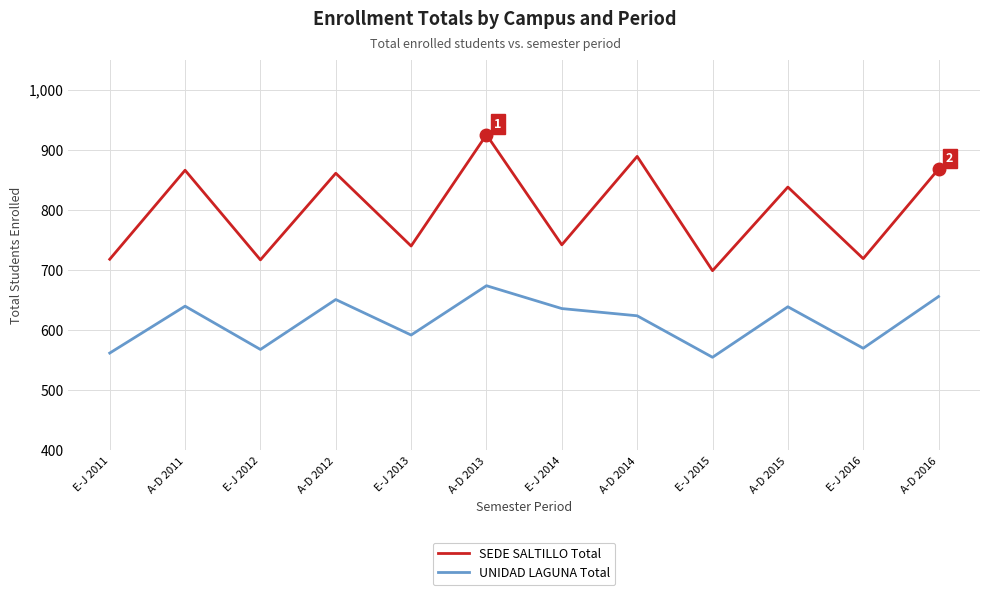

The value of SEDE SALTILLO Total at E-J 2012 is 717. True or false?

True